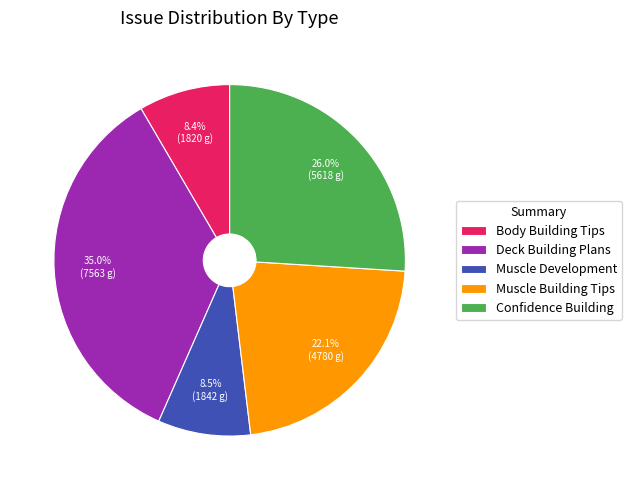

Approximately how many times larger is the value at Deck Building Plans compared to Confidence Building?

1.3